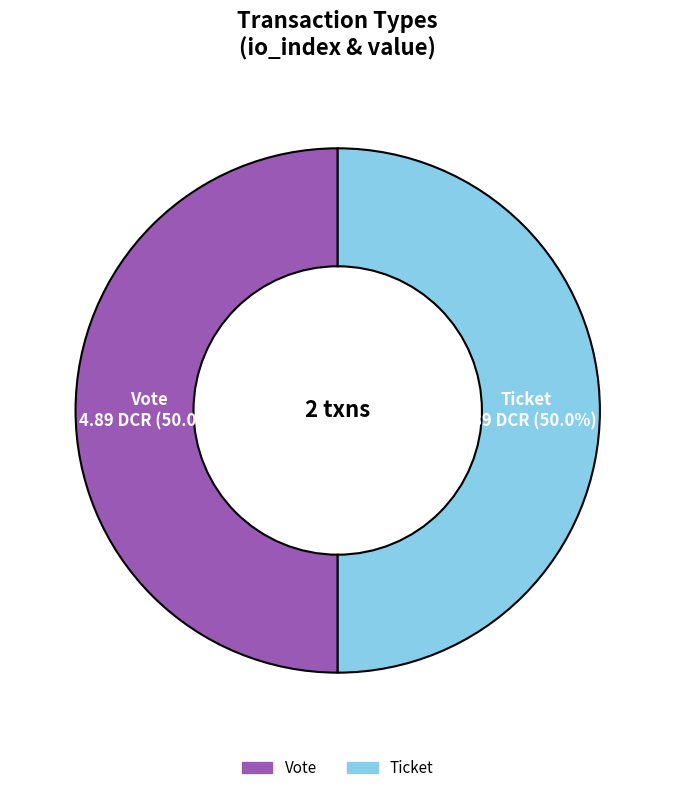

To the nearest percent, what is the average slice percentage?

50%